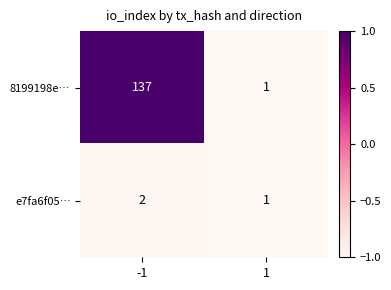

Which series has the largest total across all categories?

8199198e…